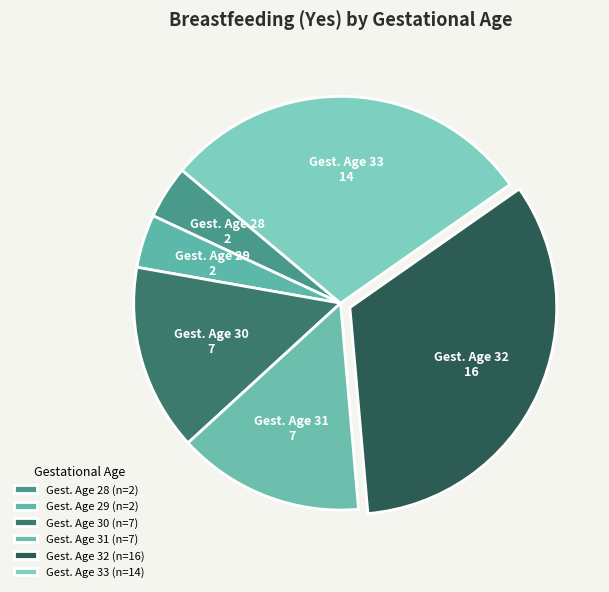

Count the number of slices in the pie.

6